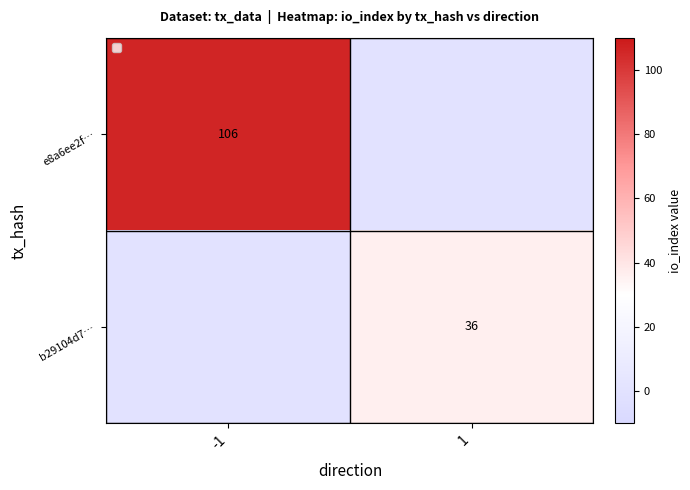

The e8a6ee2f… series shows 61 at -1. True or false?

False